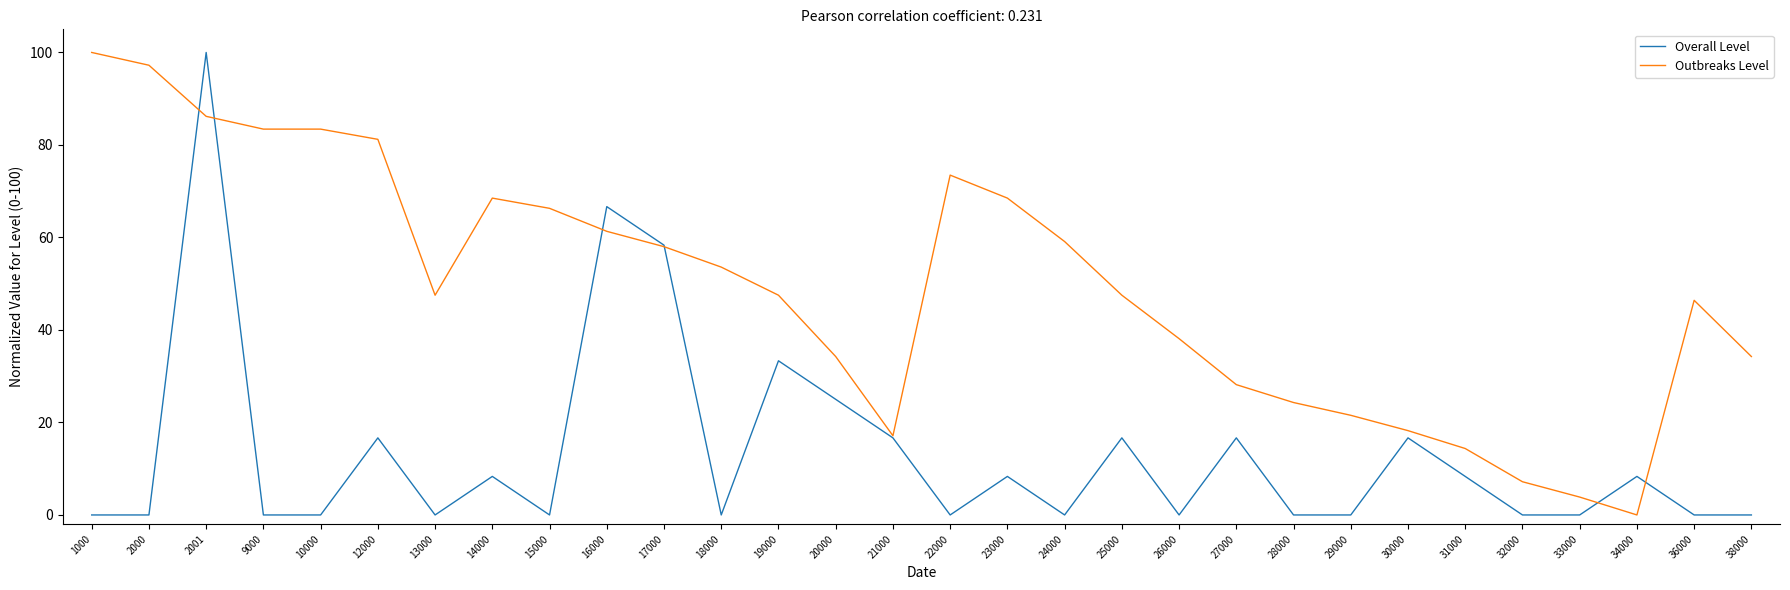

Which series ends up on top after the final intersection of Outbreaks Level and Overall Level?

Outbreaks Level